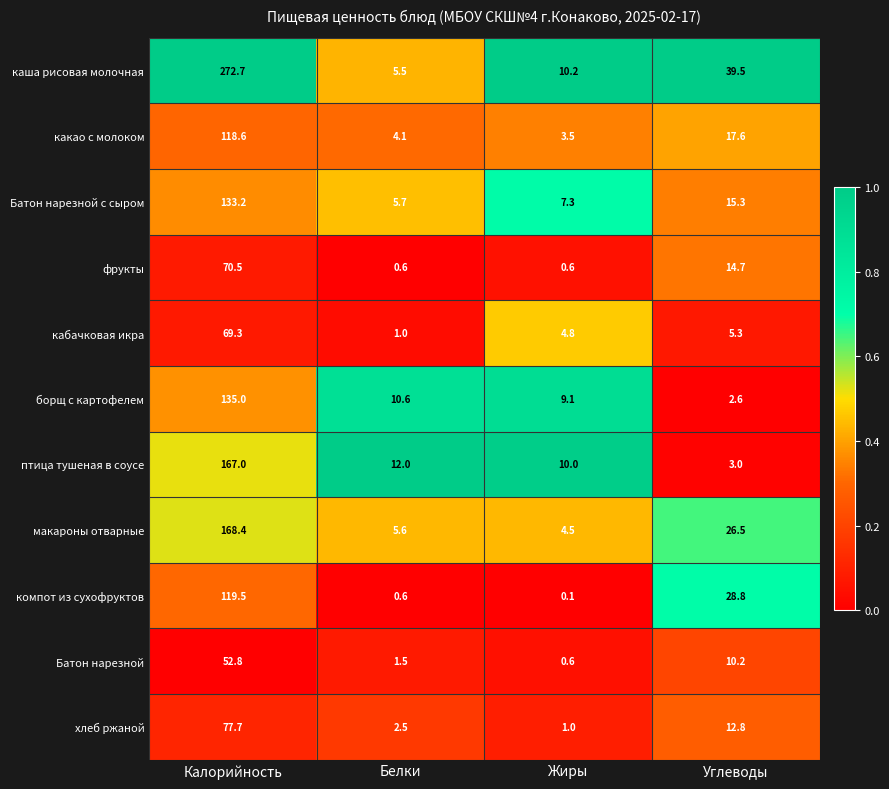

How many data points in борщ с картофелем are less than 10?

2